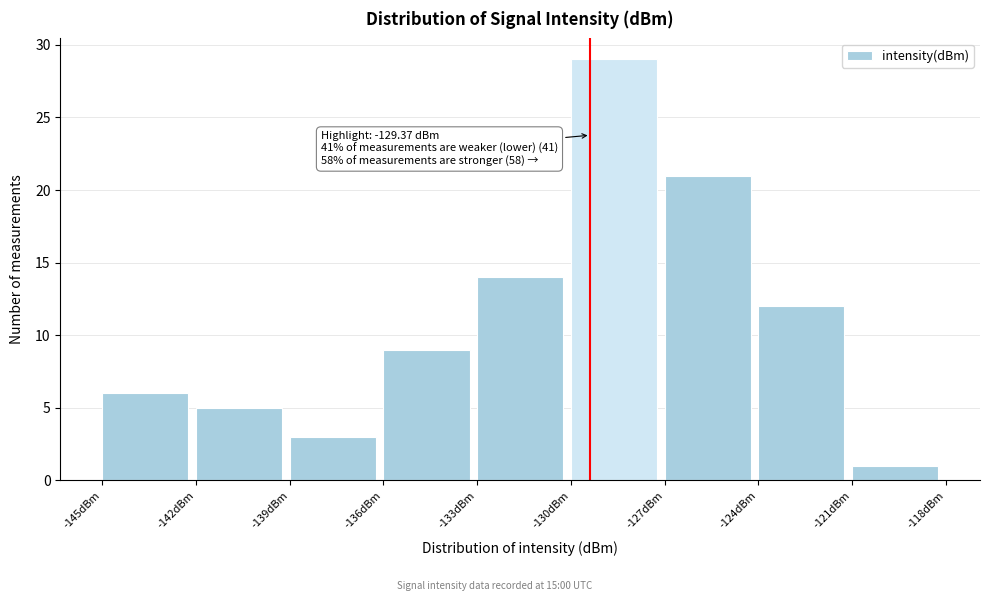

Over which range of the x-axis is the bar tallest?

-130 to -127